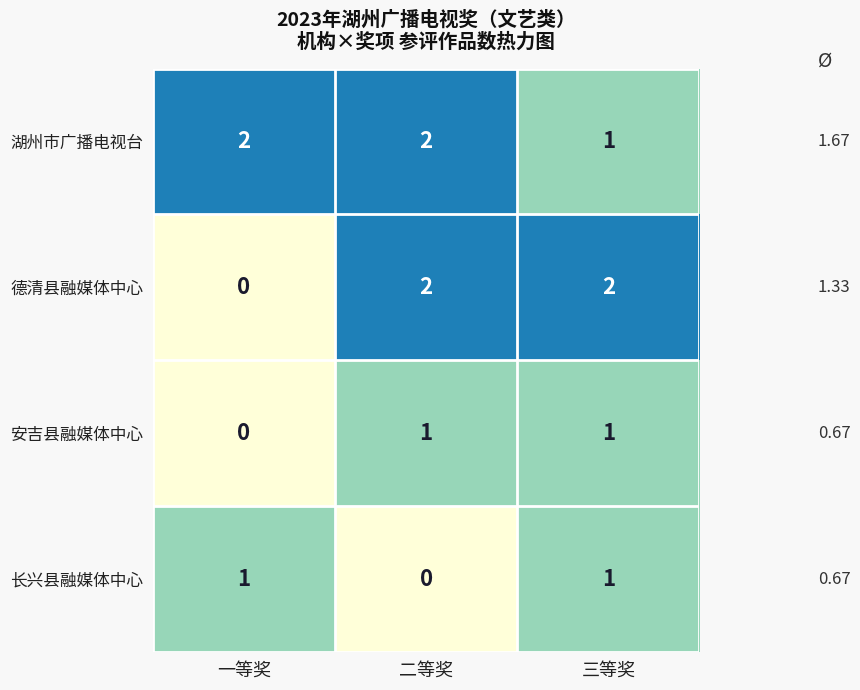

Which series changed the most between 一等奖 and 三等奖?

德清县融媒体中心